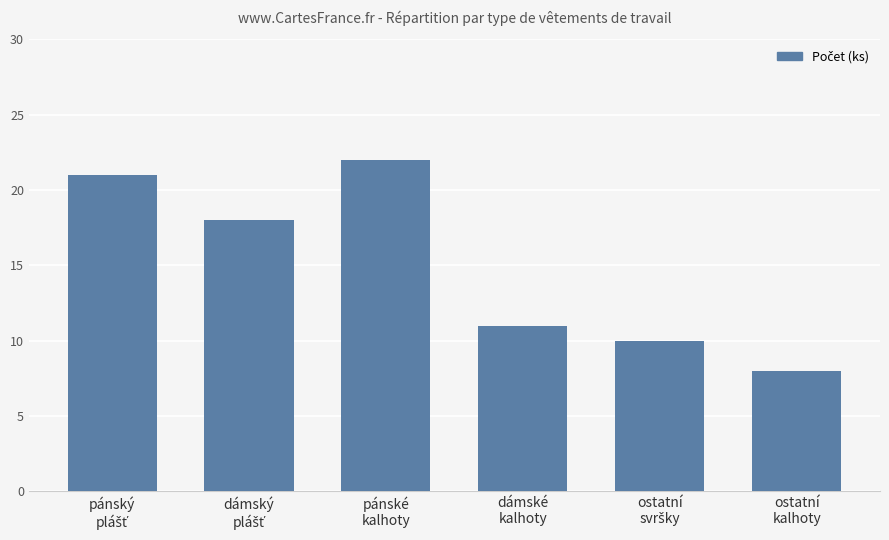

How many categories are shown in the chart?

6